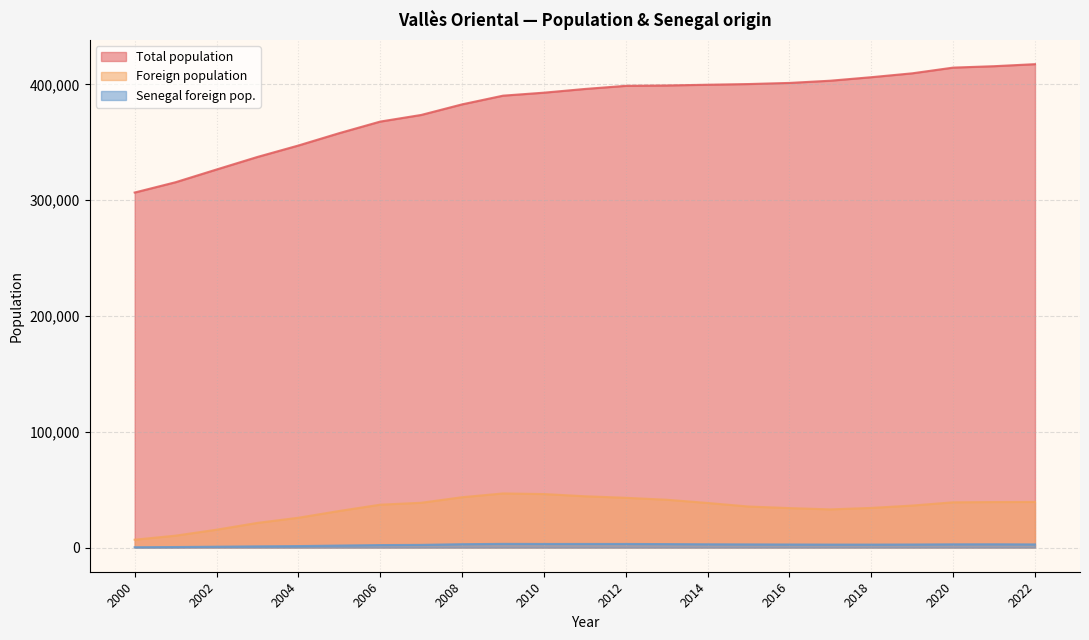

Which category has the highest value in the Total population series?

2022